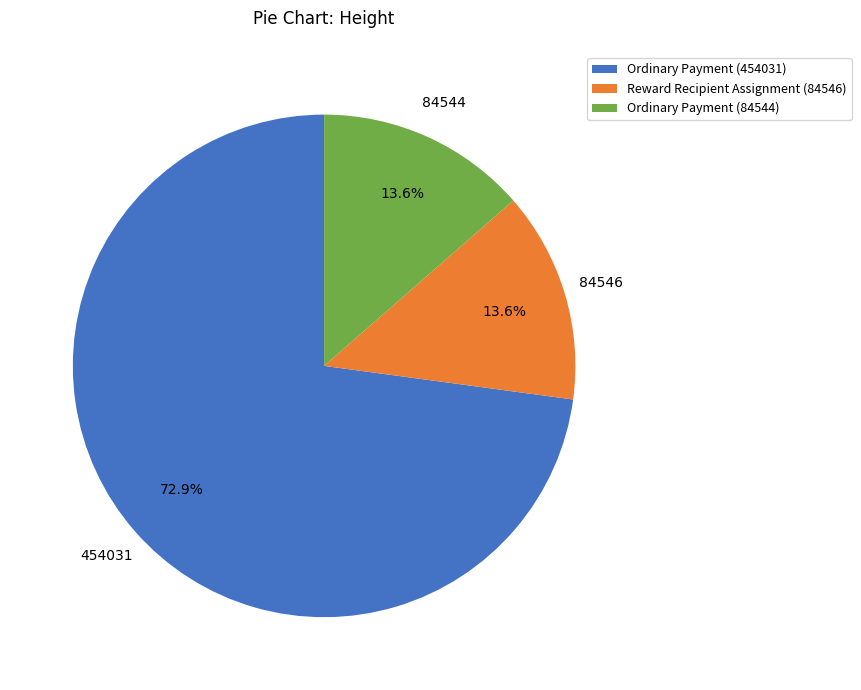

Is Ordinary Payment (454031) the majority of the pie?

Yes